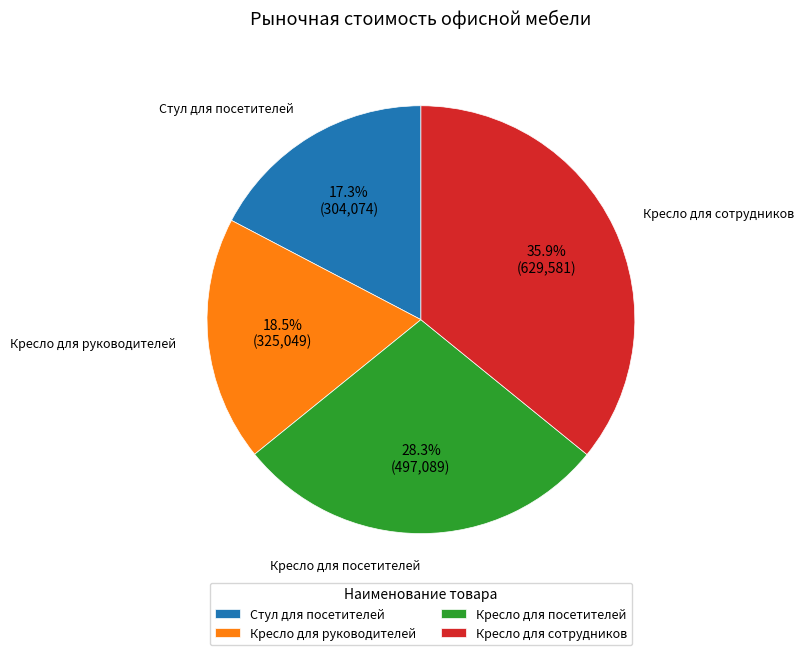

Is the sum of Кресло для посетителей and Стул для посетителей greater than half?

No